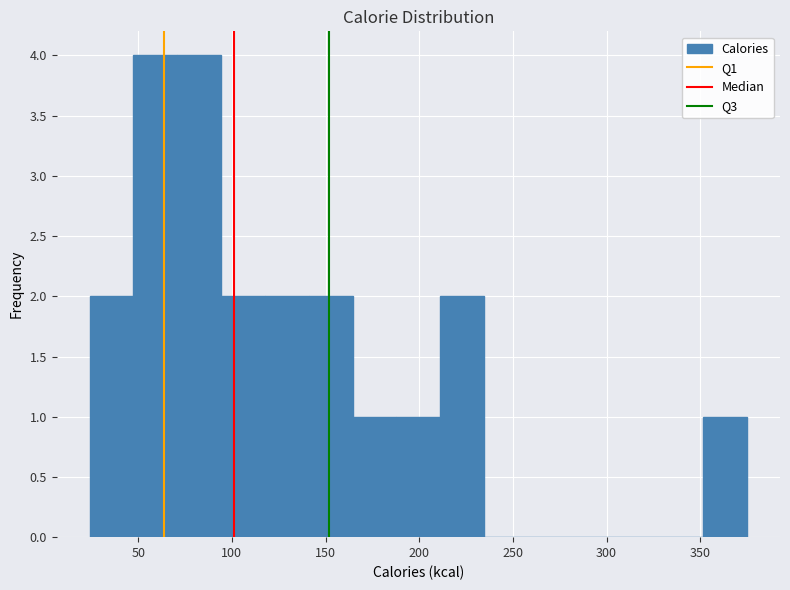

Reading left to right, list every bar in this chart as the range it spans on the x-axis followed by its height. Neither the bar edges nor the heights are printed on the chart, so give them approximately, as read against the axes.

25 to 45: 2
45 to 70: 4
70 to 95: 4
95 to 120: 2
120 to 140: 2
140 to 165: 2
165 to 190: 1
190 to 210: 1
210 to 235: 2
235 to 260: 0
260 to 280: 0
280 to 305: 0
305 to 330: 0
330 to 350: 0
350 to 375: 1